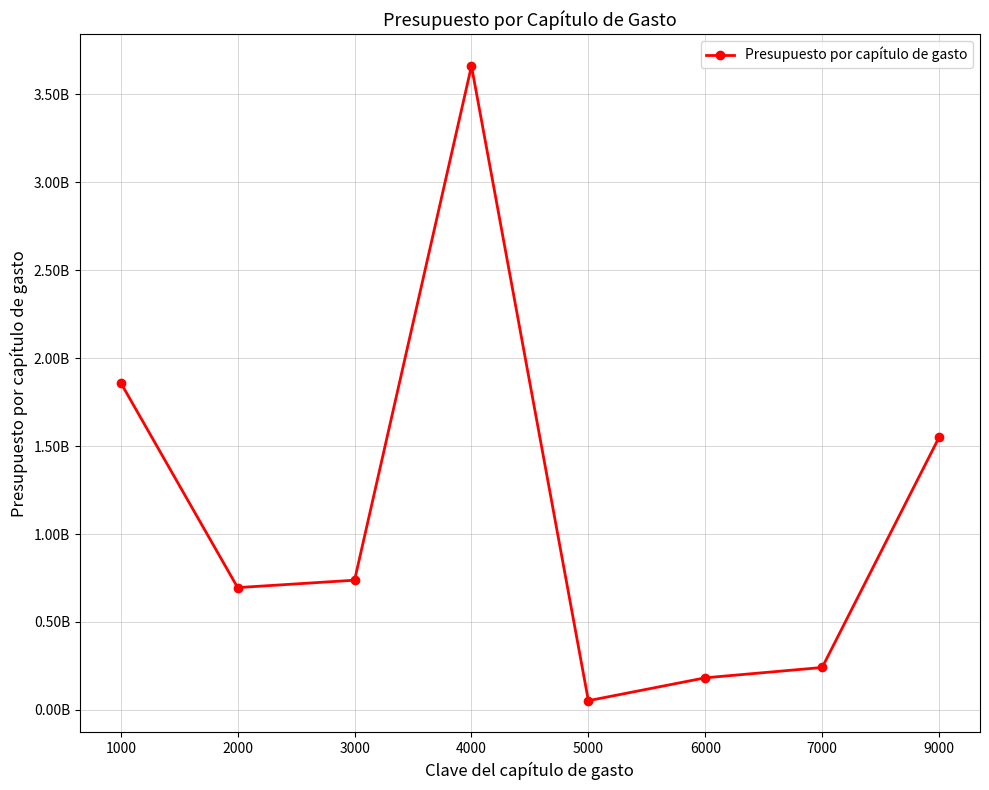

What value does the data have at 3000, to the nearest 100?

737391500